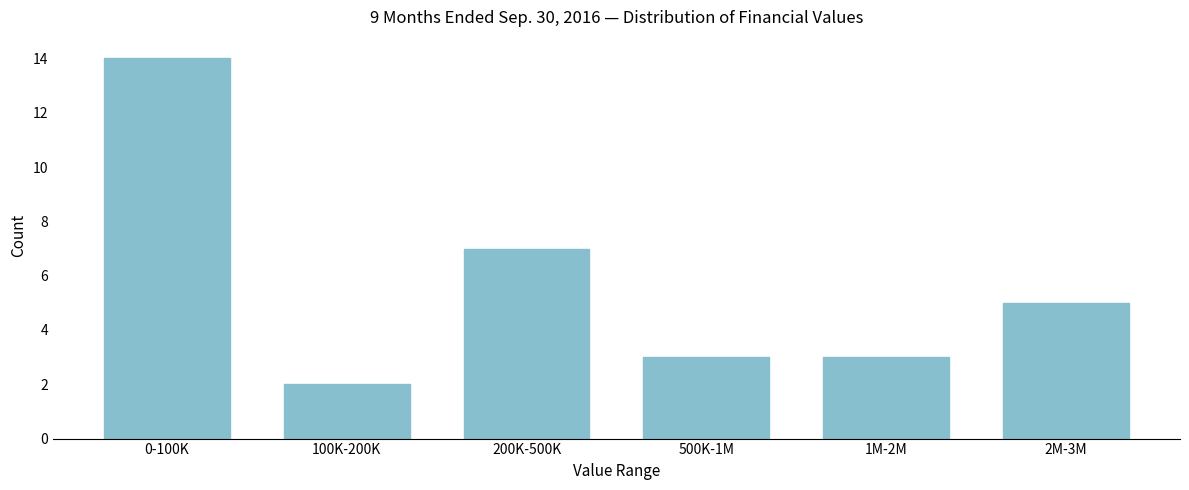

Reading left to right, what are all the values shown in this chart?

0-100K=14	100K-200K=2	200K-500K=7	500K-1M=3	1M-2M=3	2M-3M=5